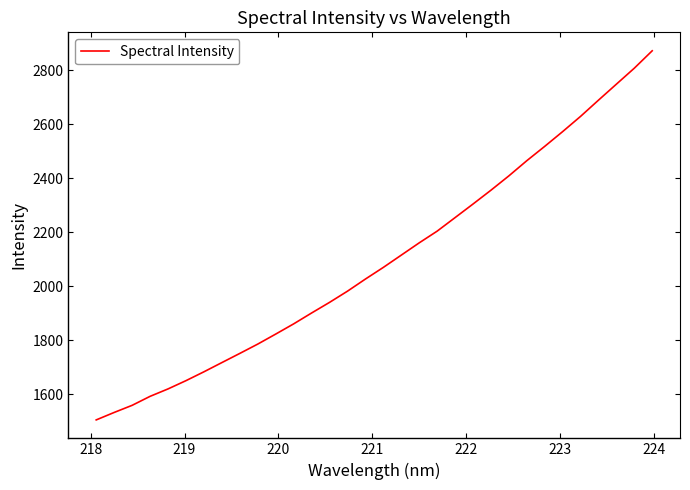

What is the difference between the maximum and minimum values?

1368.4